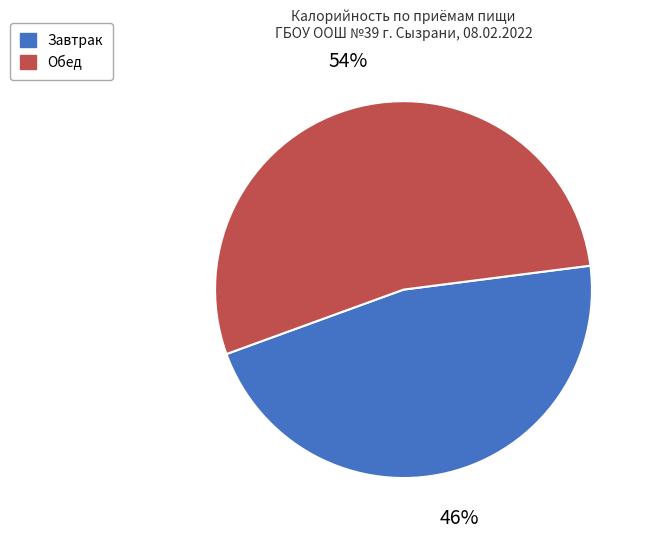

Approximately how many times larger is the value at Обед compared to Завтрак?

1.2